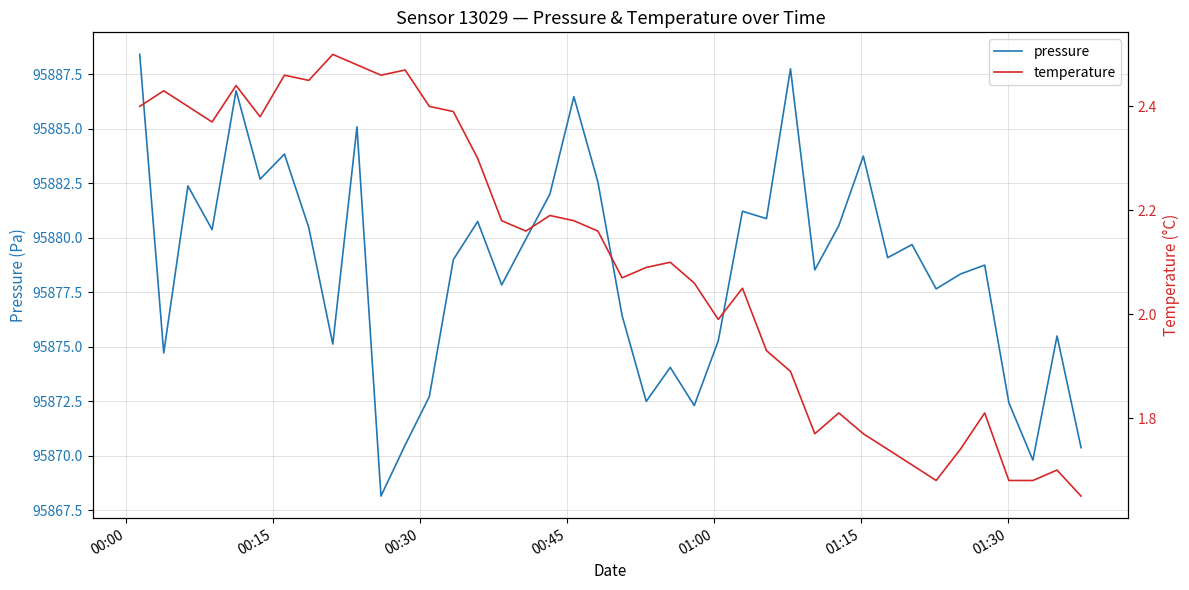

What is the lowest value of the pressure series?

95868.2